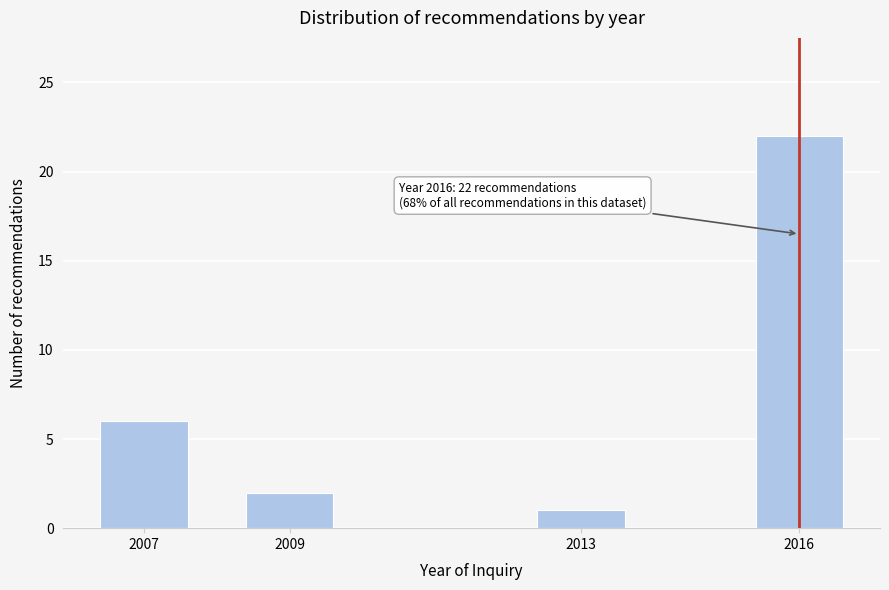

Reading left to right, transcribe all the data shown in this chart.

2007=6	2009=2	2013=1	2016=22